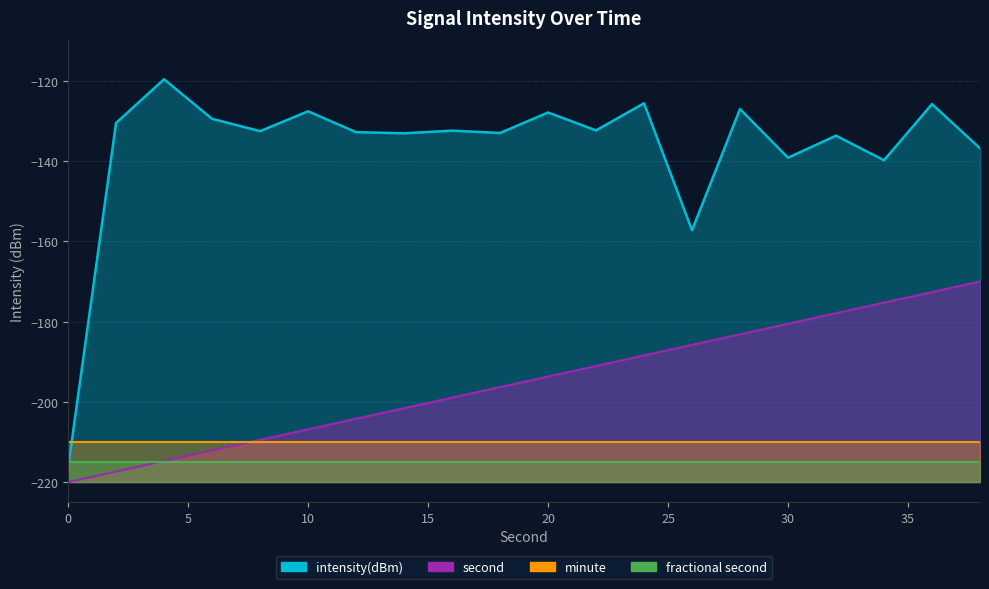

What is the average value of the second series?

-195.0